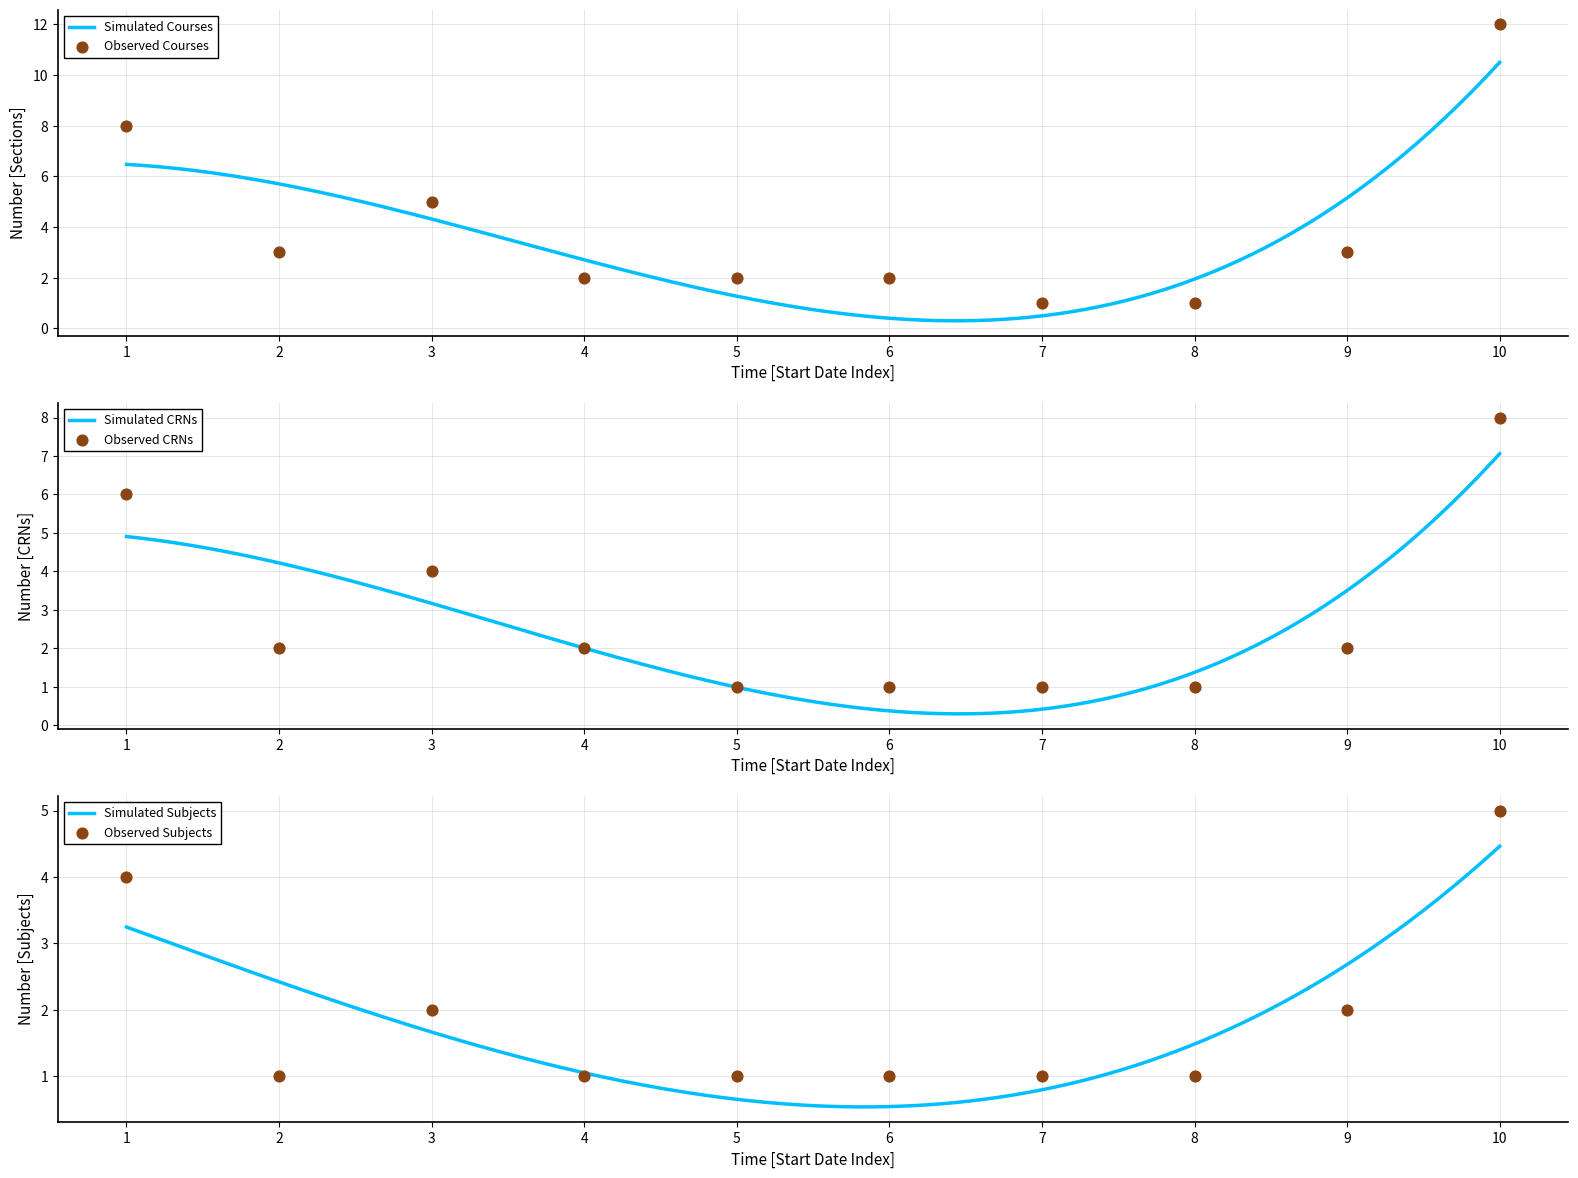

What is the maximum value for Simulated Courses?

10.5